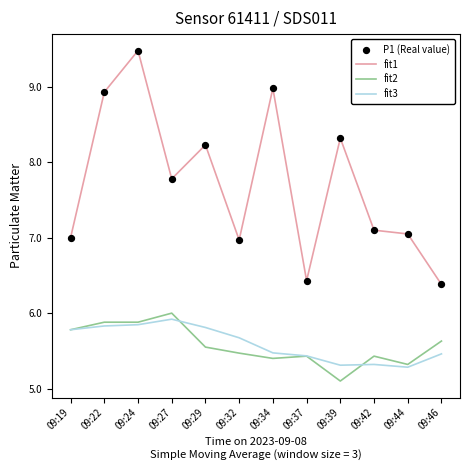

What is the difference between the highest and lowest values at 09:29?

2.7